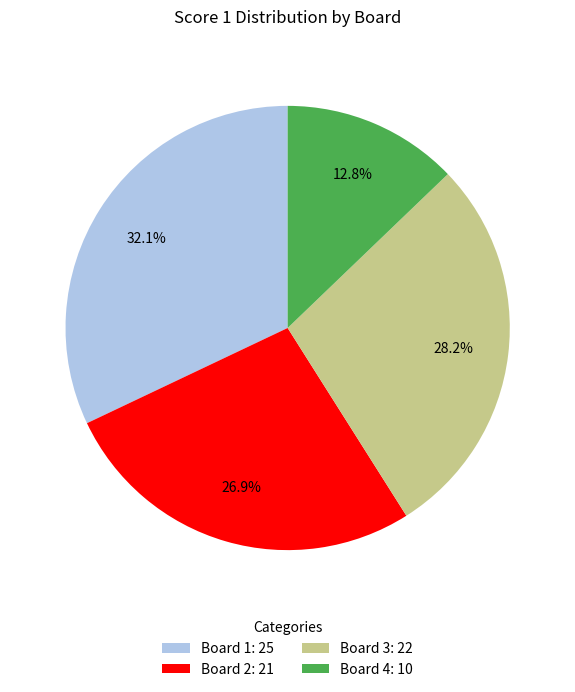

What portion of the pie excludes Board 3: 22?

71.8%